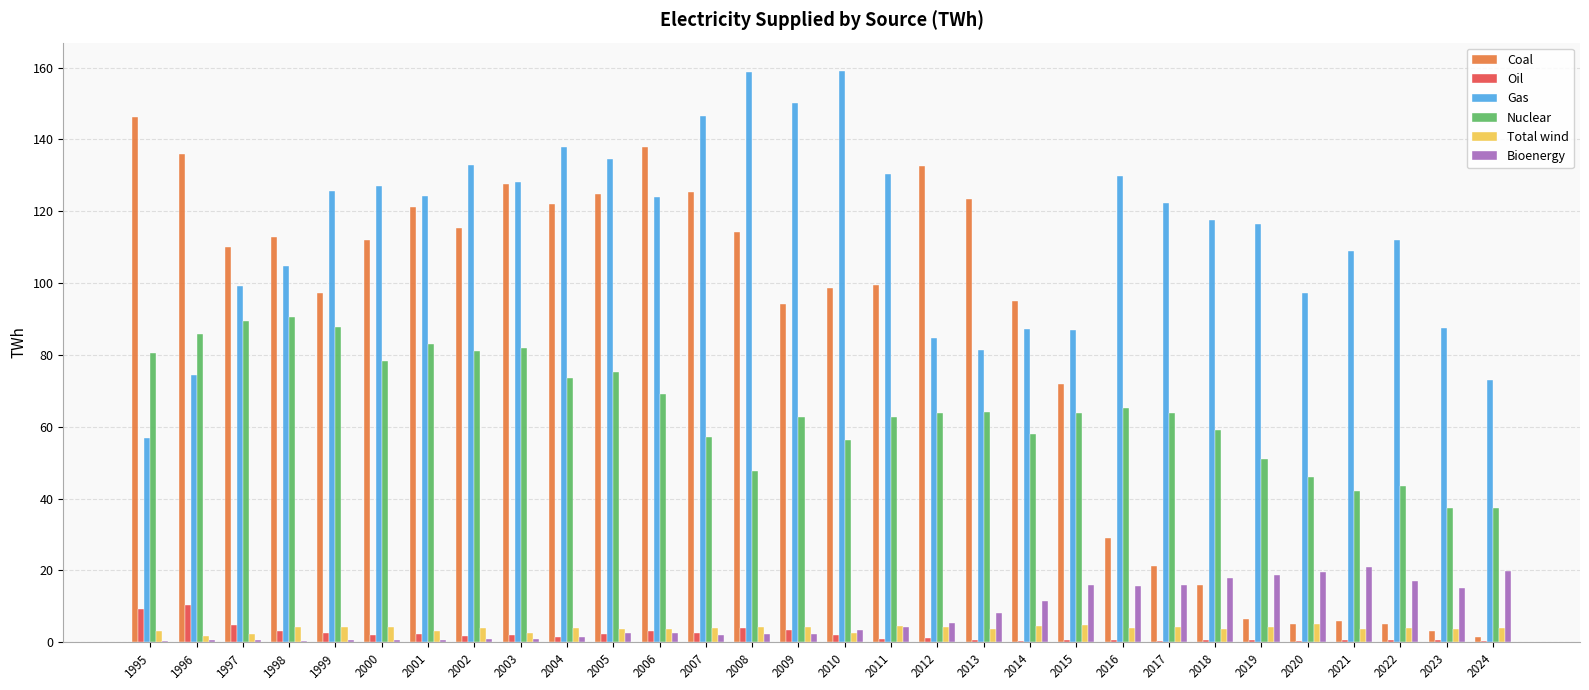

What is the sum of all Nuclear values?

1958.5